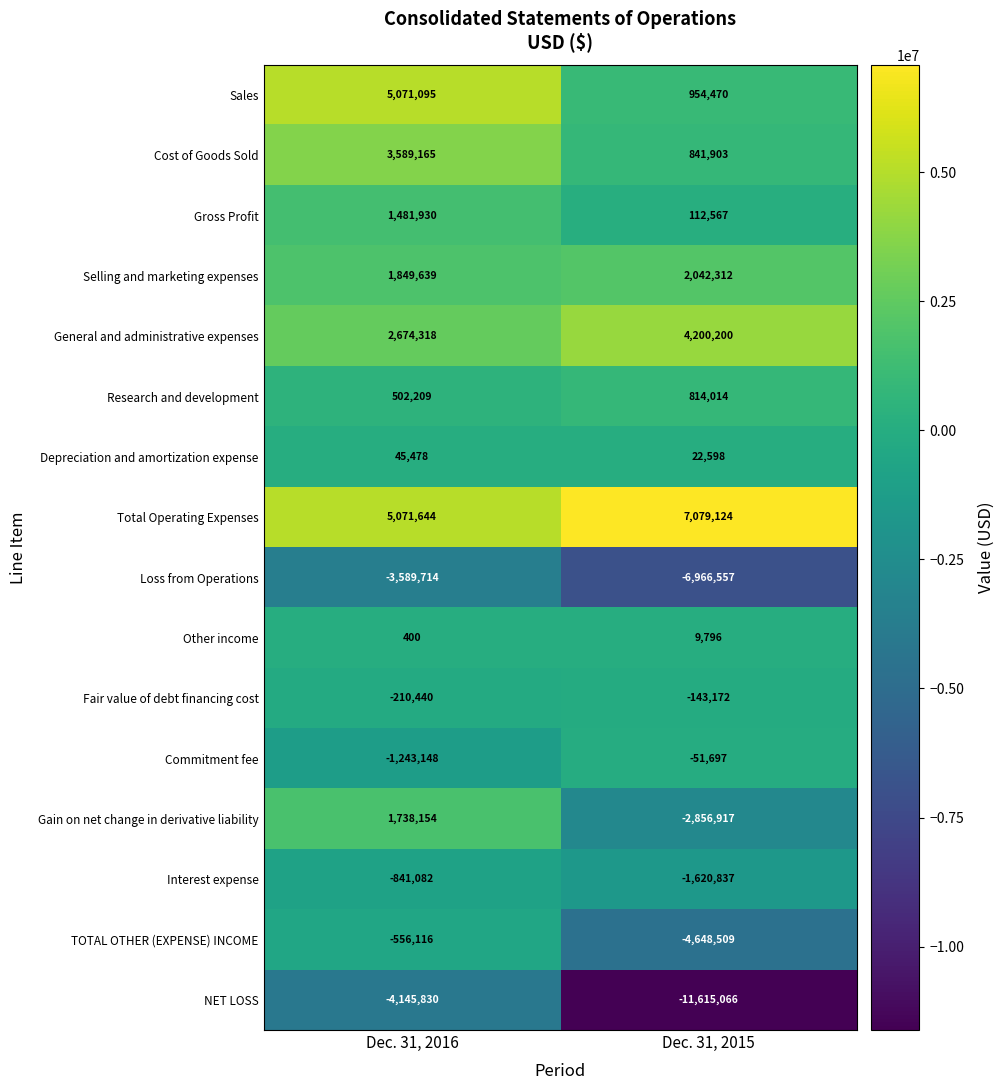

Rank the series by their maximum value, from lowest to highest.

NET LOSS, Loss from Operations, Interest expense, TOTAL OTHER (EXPENSE) INCOME, Fair value of debt financing cost, Commitment fee, Other income, Depreciation and amortization expense, Research and development, Gross Profit, Gain on net change in derivative liability, Selling and marketing expenses, Cost of Goods Sold, General and administrative expenses, Sales, Total Operating Expenses